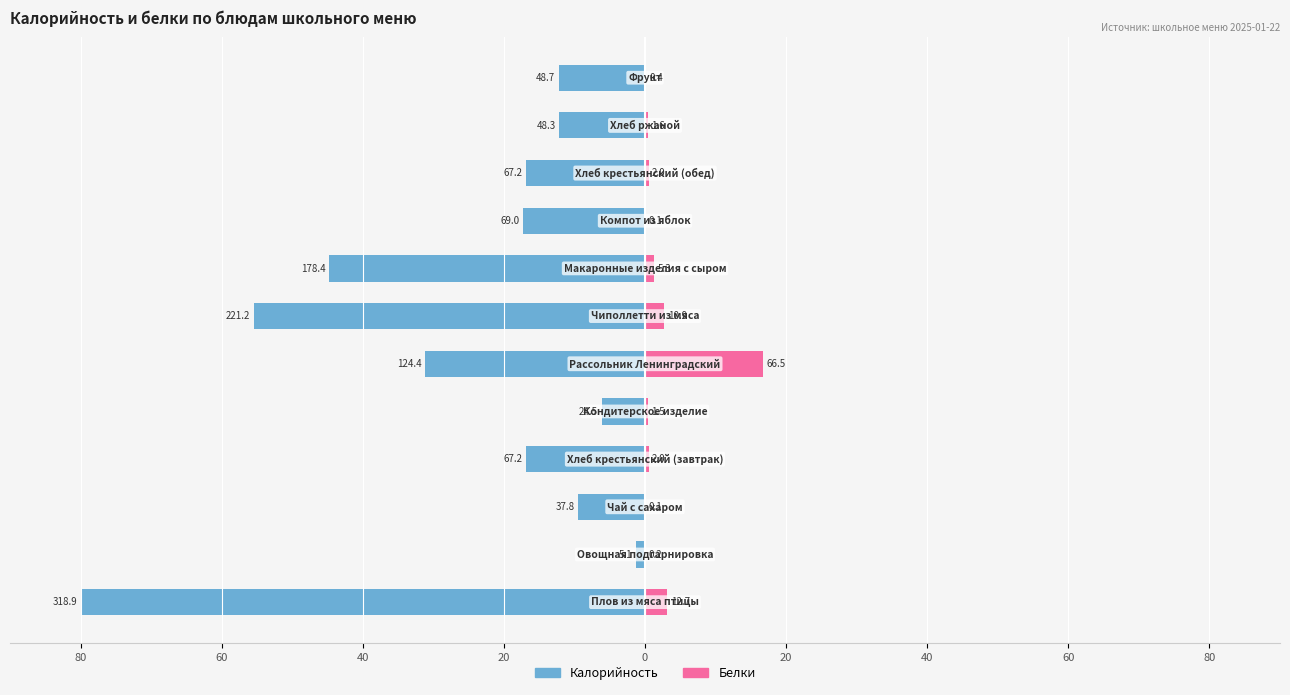

Does the chart contain stacked bars?

No